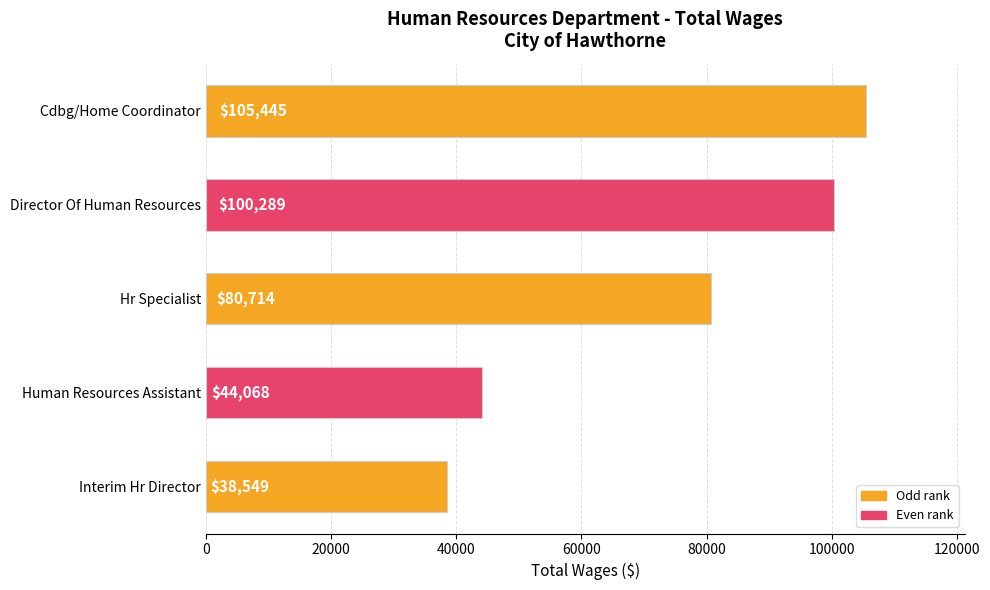

Which has a higher value, Human Resources Assistant or Interim Hr Director?

Human Resources Assistant